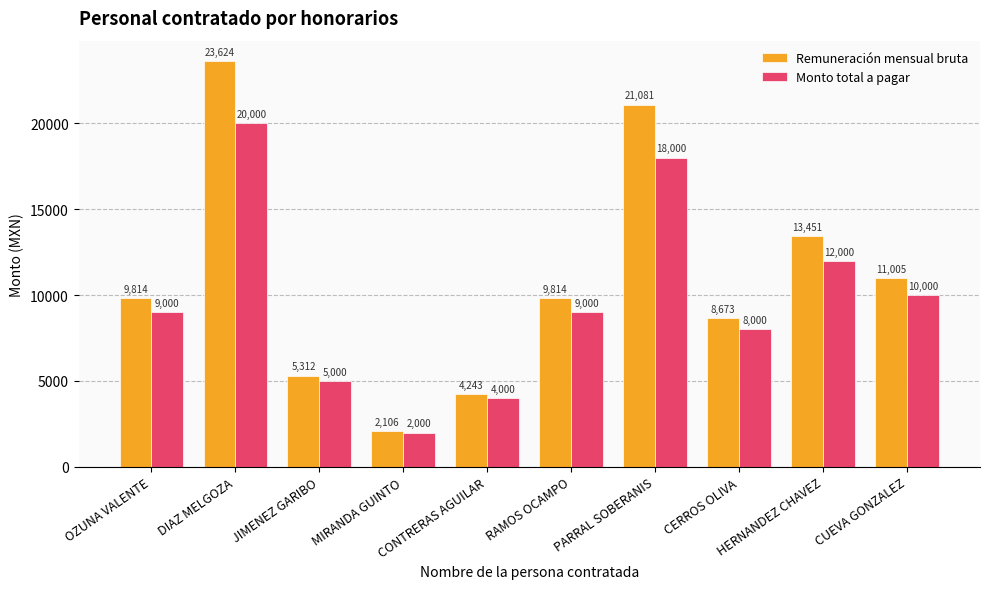

How many data points does each series have?

10